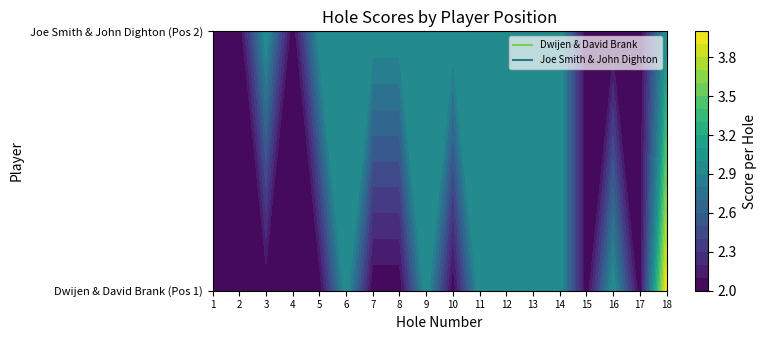

What is the total value across all series at hole_18?

7